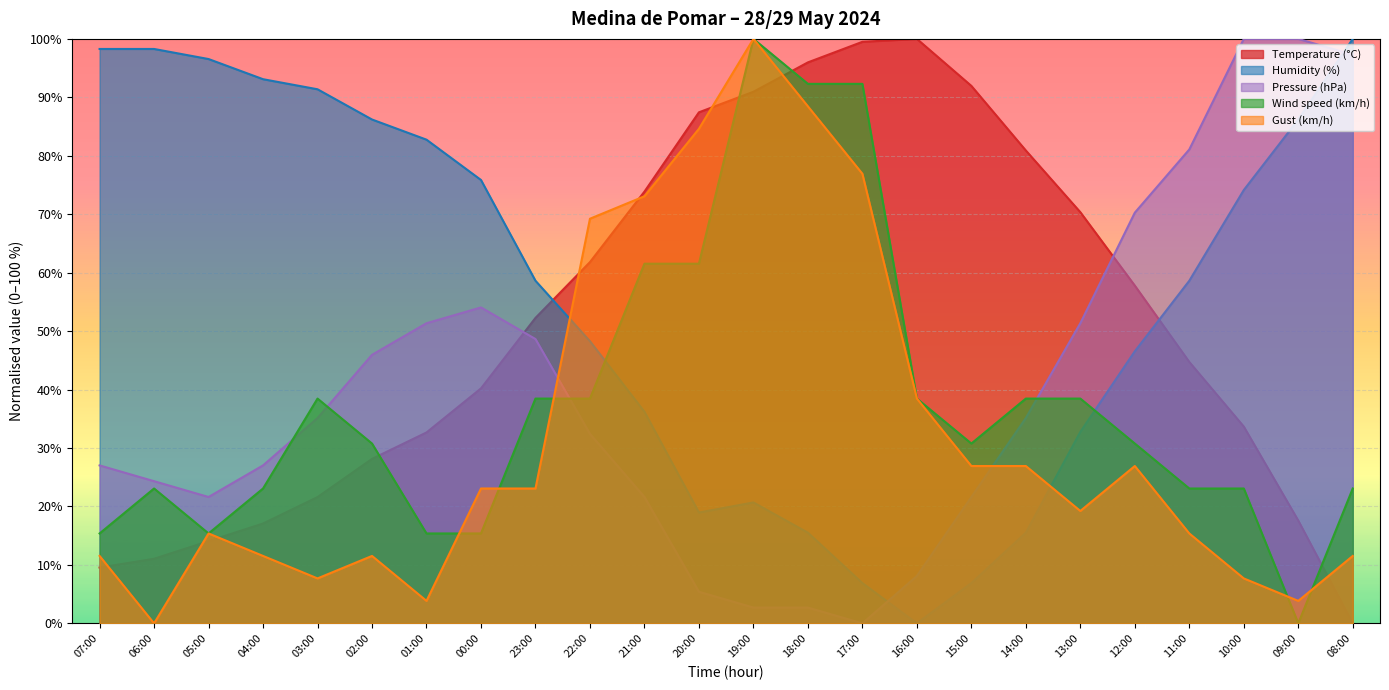

Which series has the largest total across all categories?

Humidity (%)